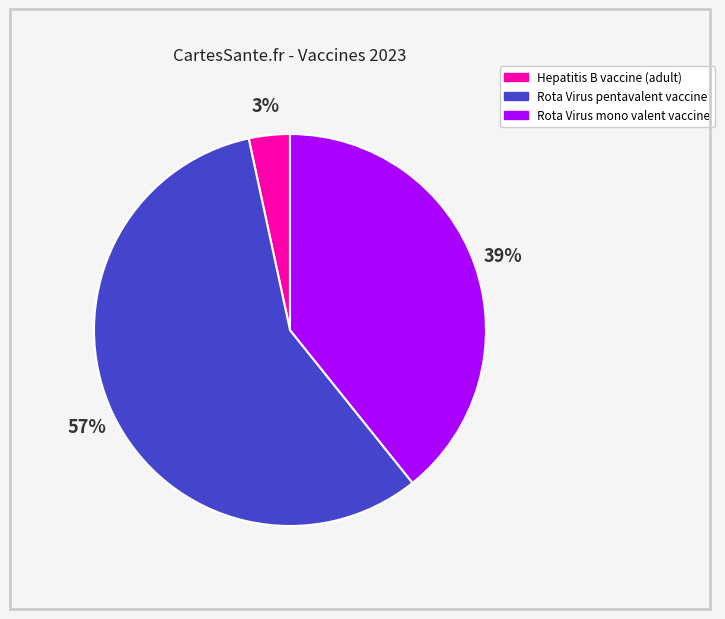

To the nearest percent, what percentage of the pie is Hepatitis B vaccine (adult)?

3%